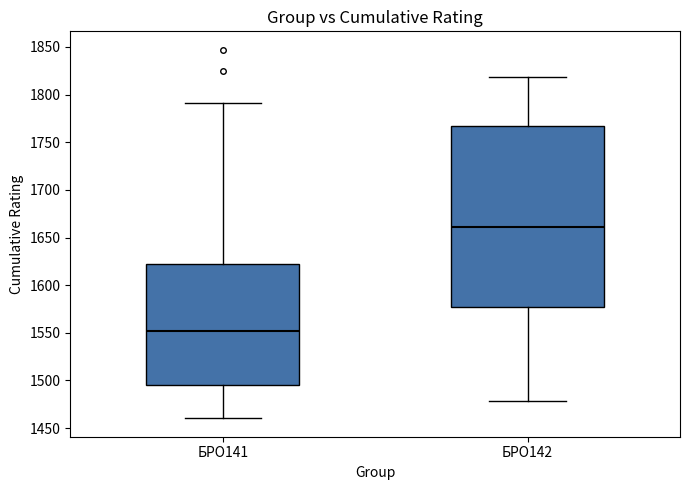

Where is the lower edge of the box for БРО142 on the y-axis? The values are not printed on the chart, so give them approximately, as read against the axis.

1575